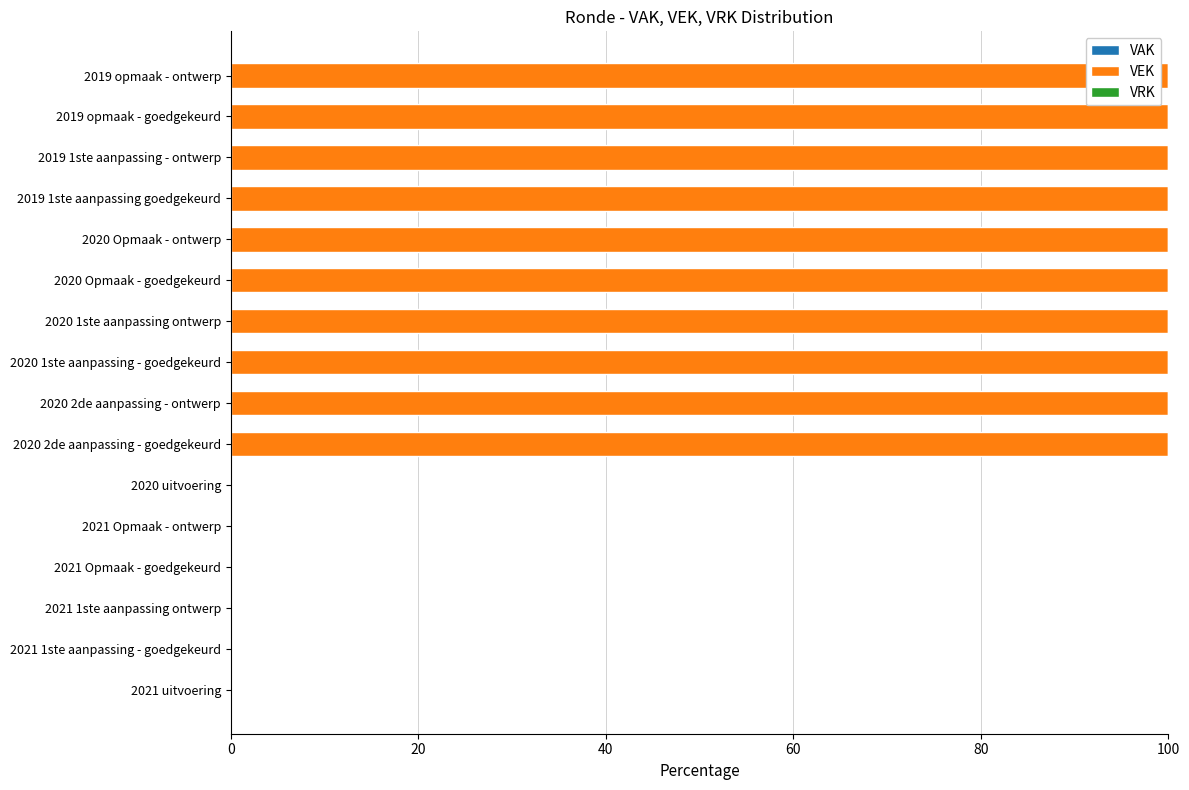

The value at 2019 opmaak - ontwerp is 24. True or false?

False